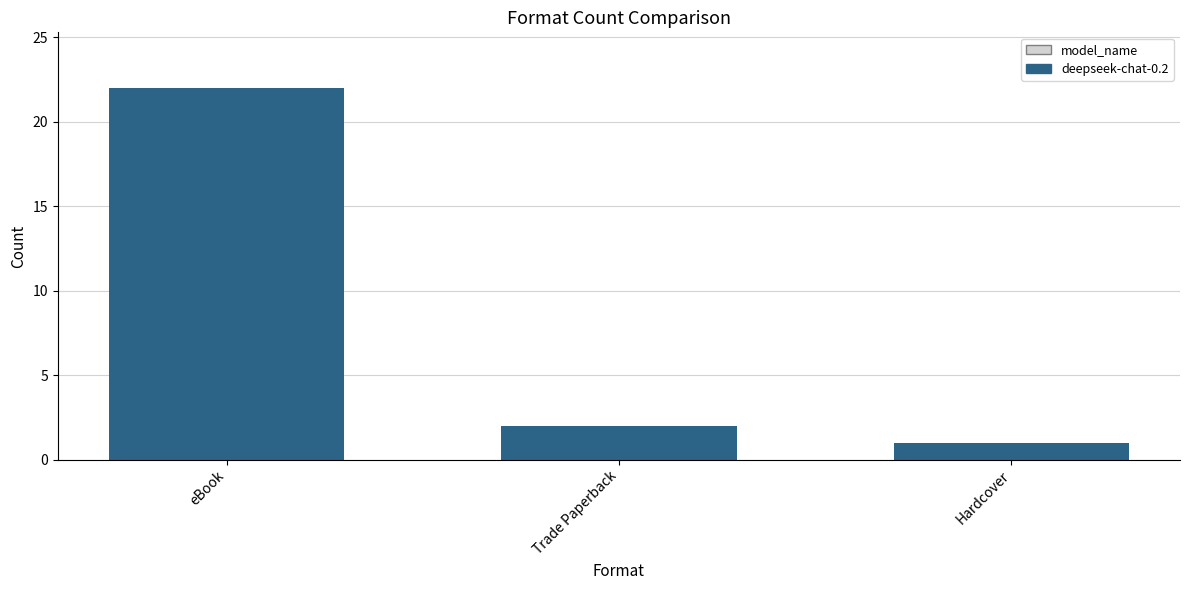

What is the sum of all values?

25